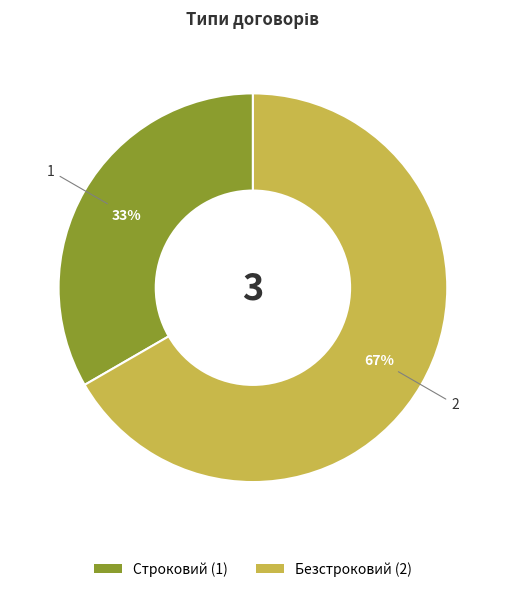

How many segments does this pie chart have?

2